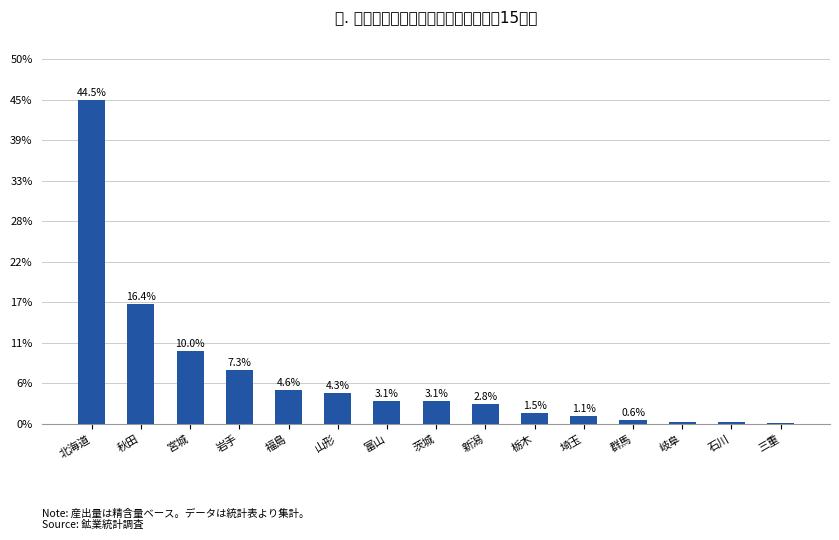

How many bars are there in total?

15